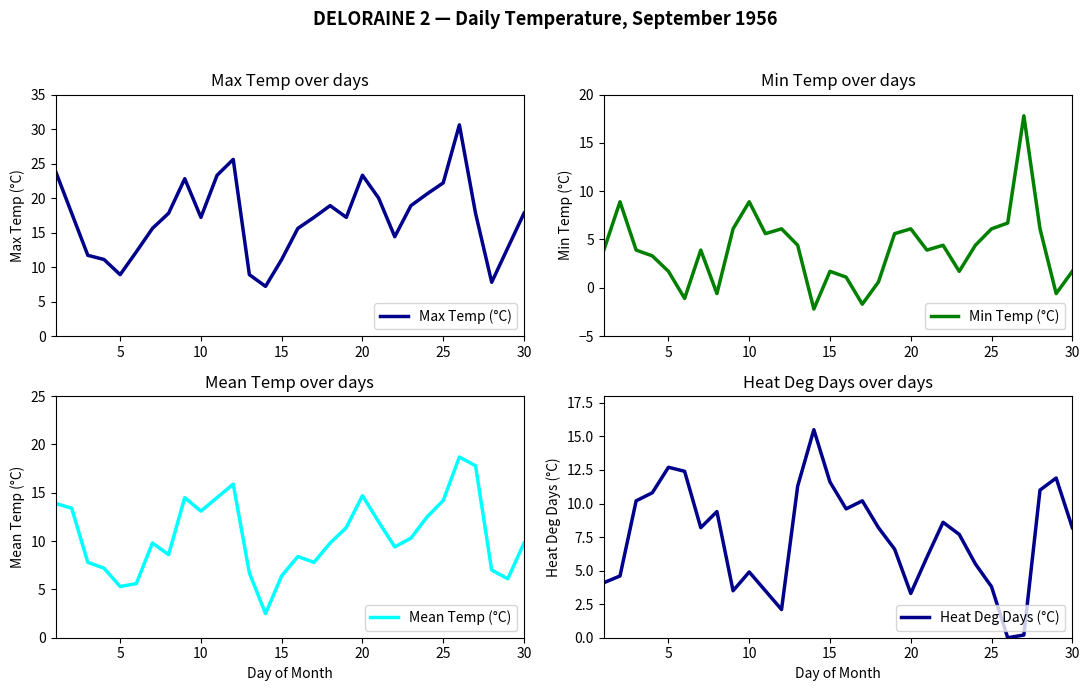

How many values in Min Temp (°C) are above zero?

25